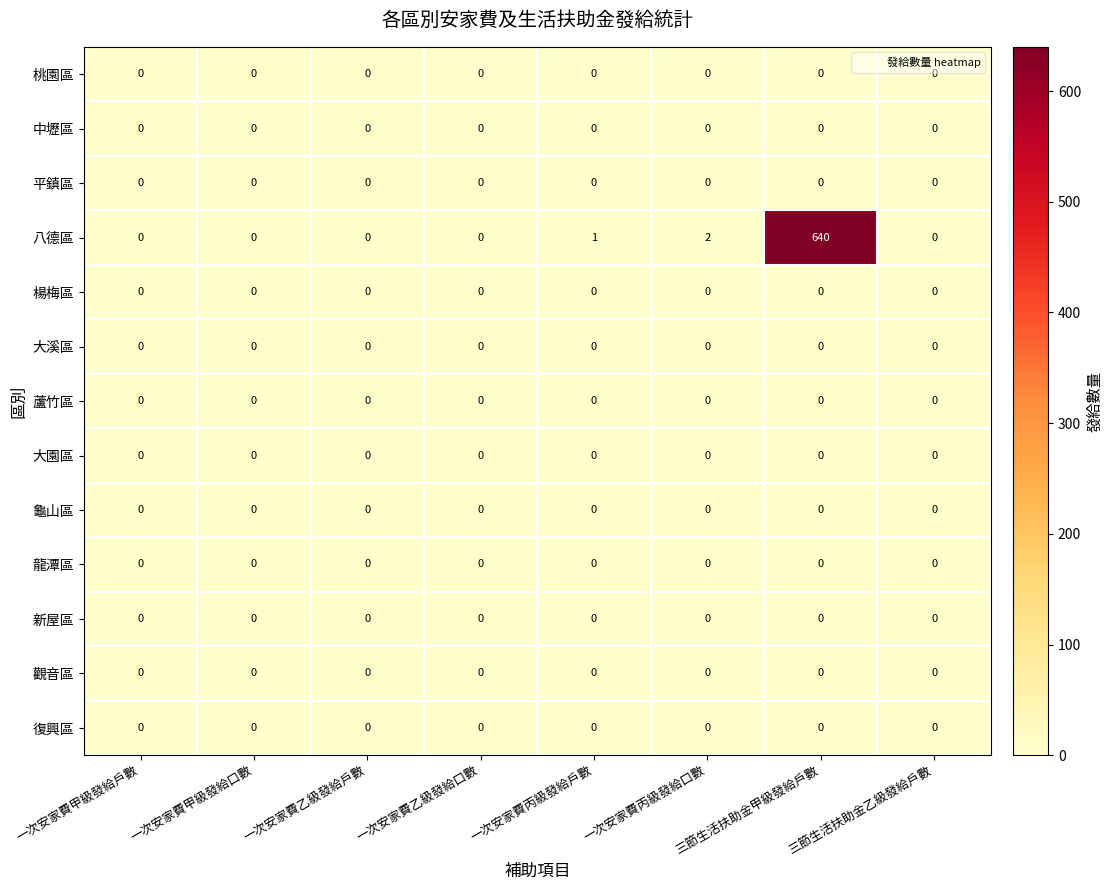

Which series has the widest spread of values?

八德區